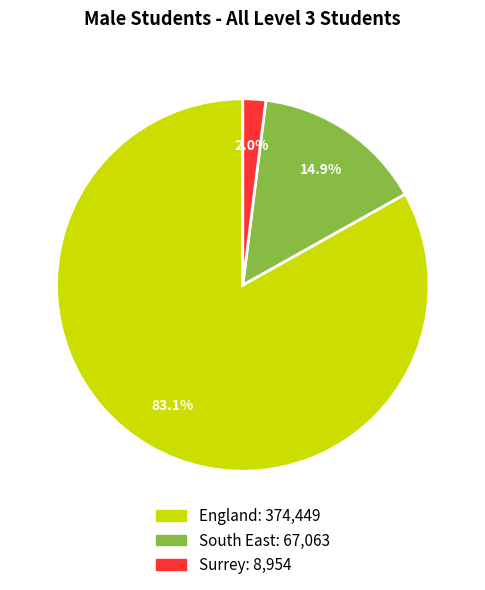

Is there a majority slice in this chart?

Yes